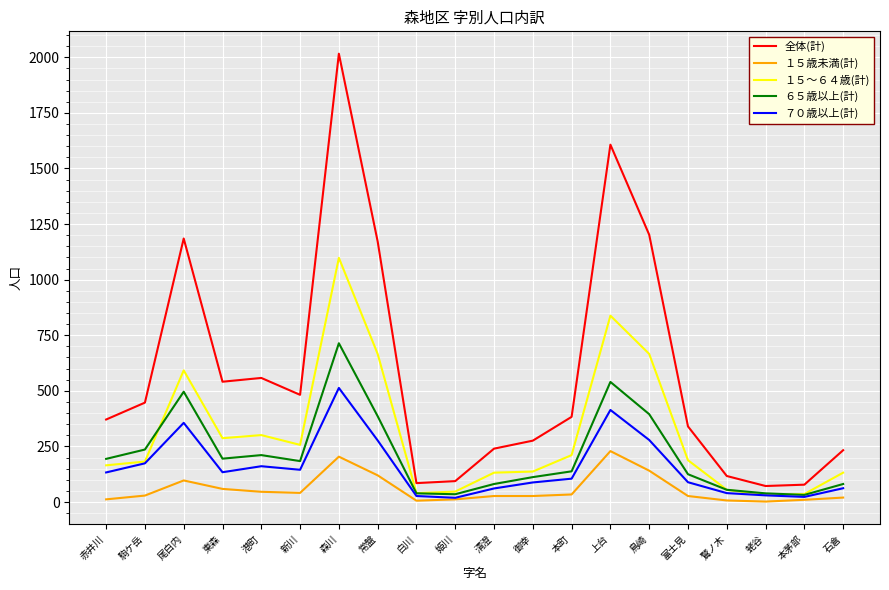

What position from the left is 東森?

4